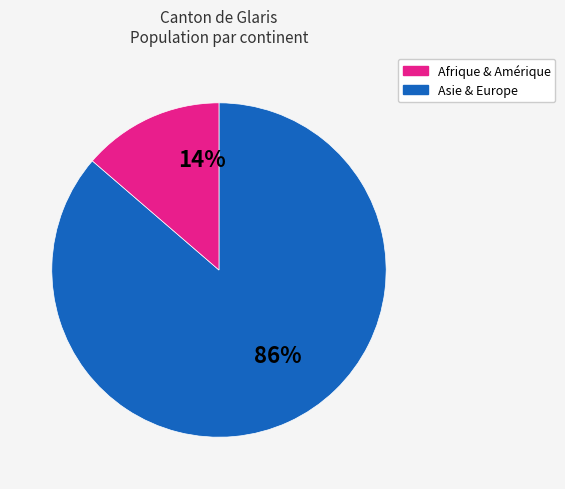

Is there any slice that represents more than half of the pie?

Yes